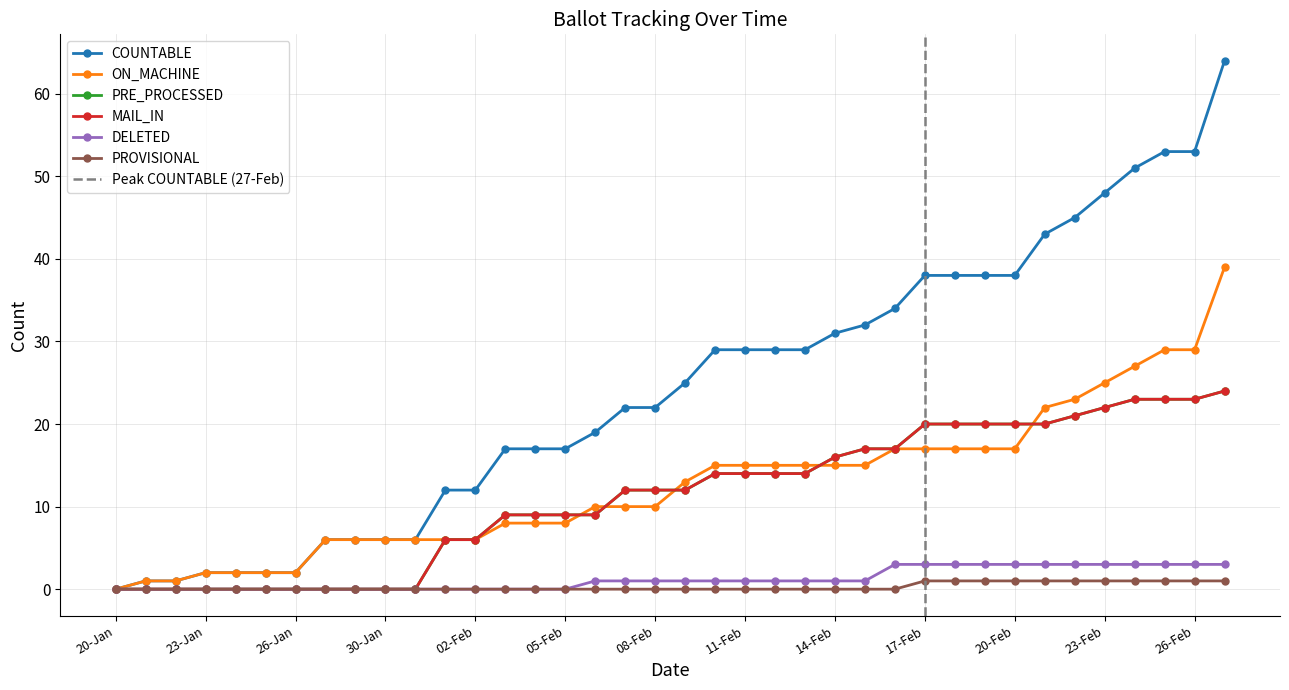

True or false: COUNTABLE has more than 1 interior local peaks.

False